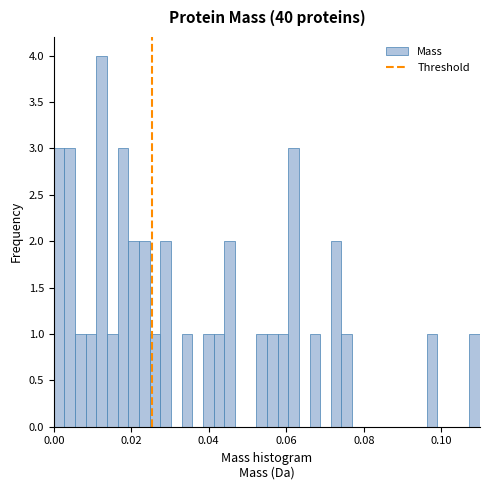

Around what value on the x-axis is the tallest bar? Give the approximate position of its centre, as read against the axis.

0.012